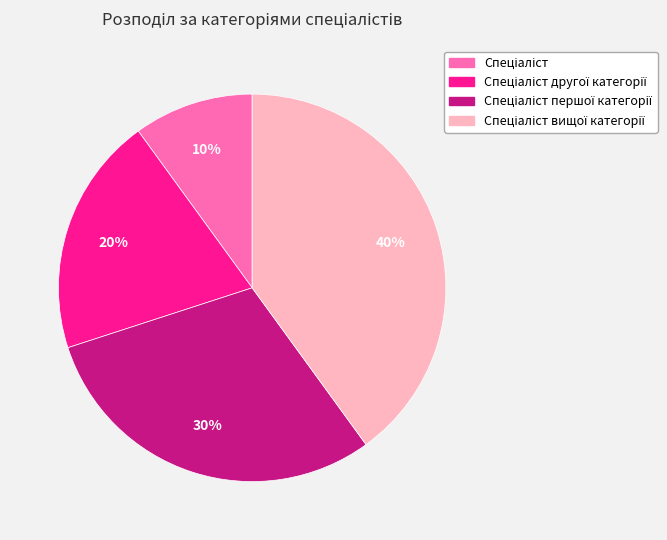

Does any single category account for the majority?

No